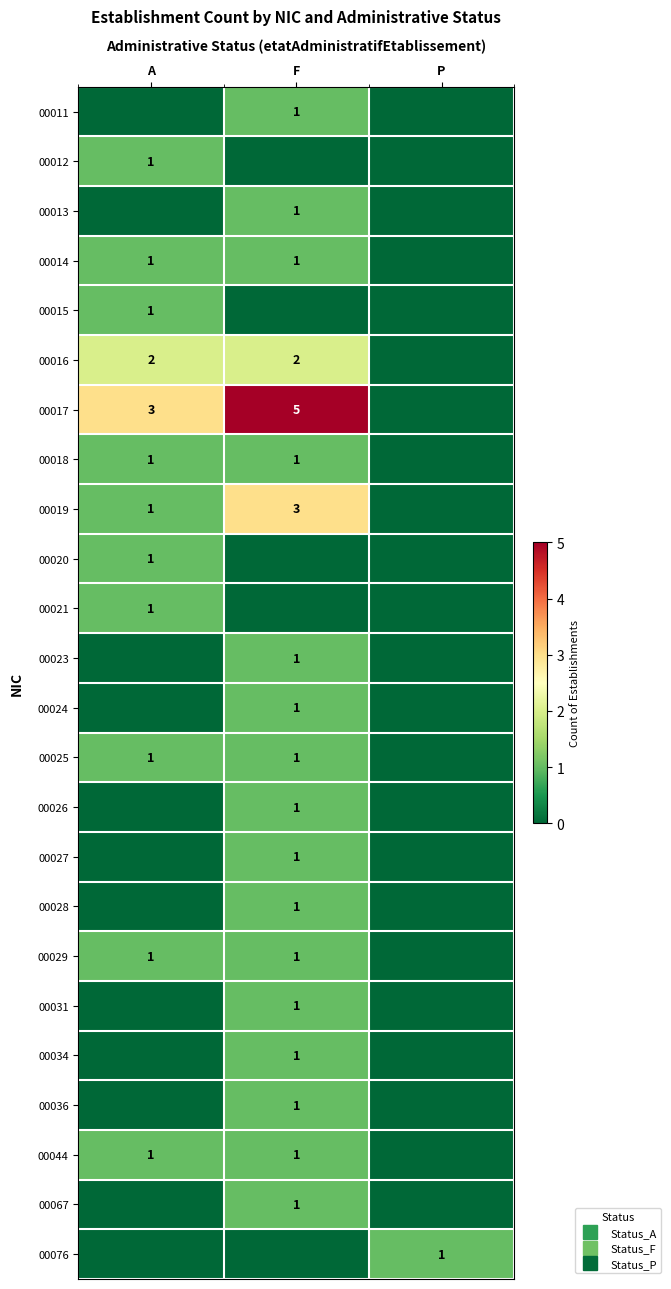

List the labels in order of 00028 value, largest first.

F, A, P